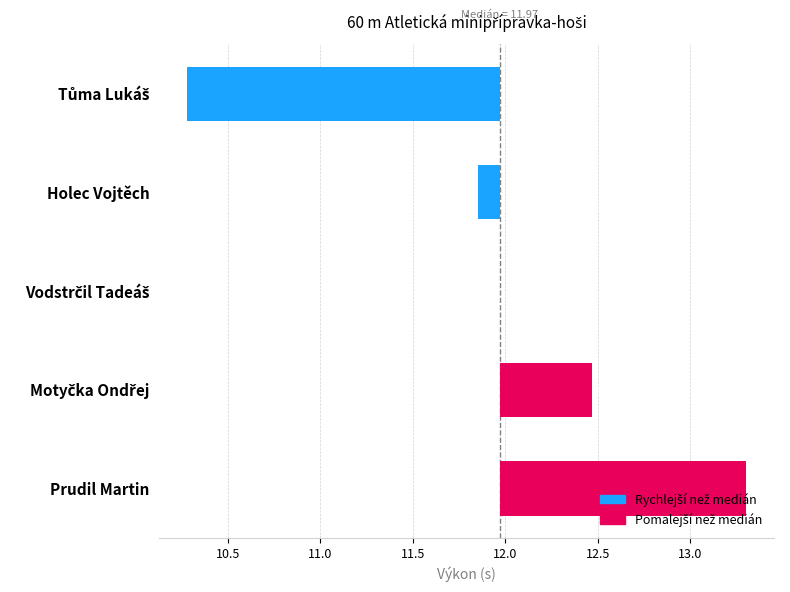

What is the change in value from Vodstrčil Tadeáš to Prudil Martin?

+1.3